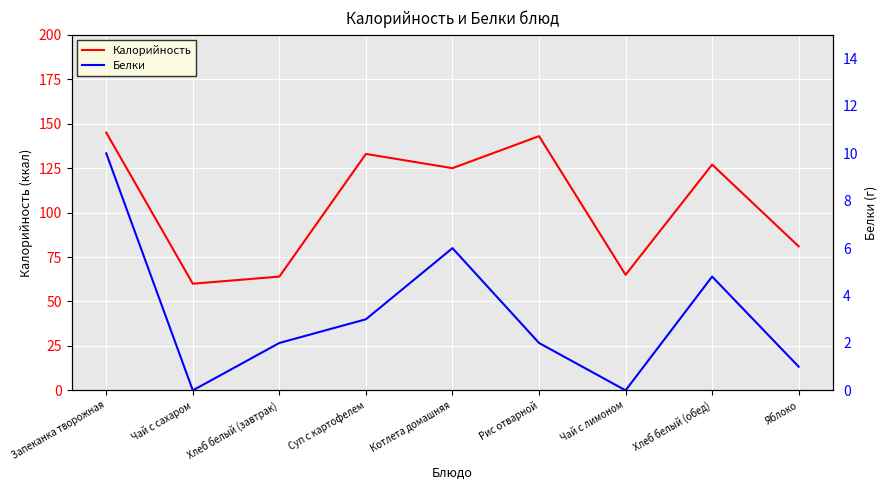

Between Запеканка творожная and Котлета домашняя, which series saw the biggest shift?

Калорийность